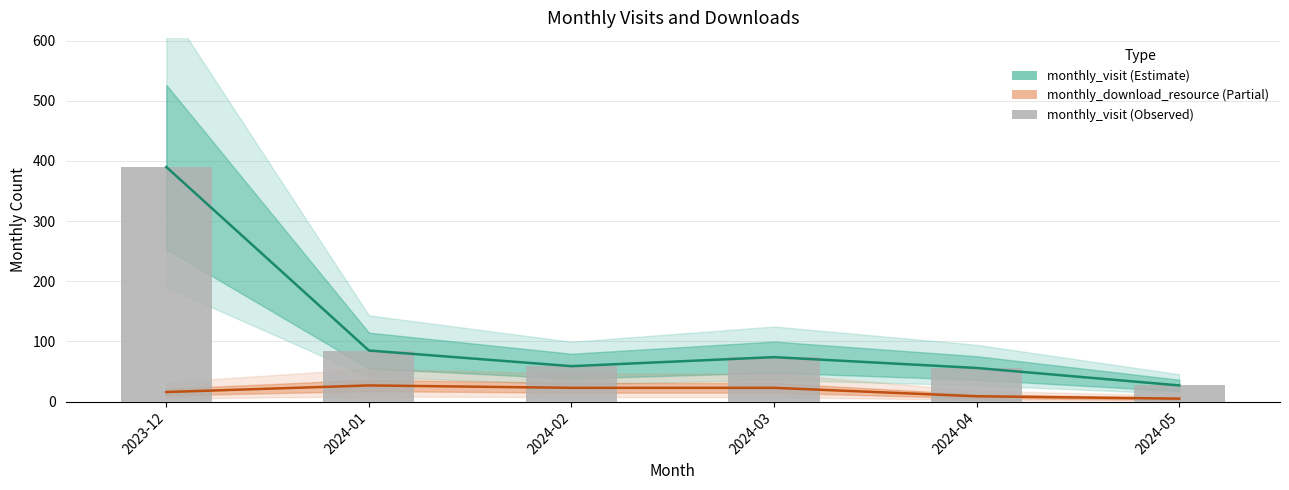

What is the value of the monthly_visit bar at the 5th from the left?

56